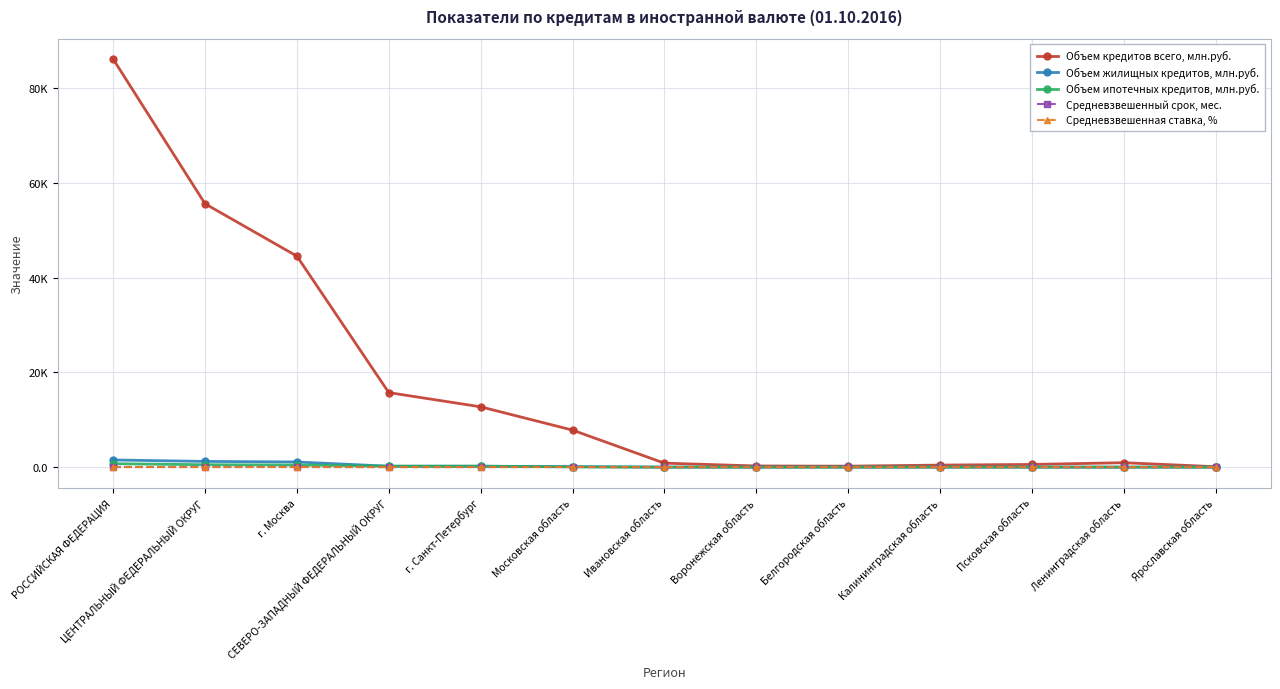

Which category has the lowest value across all series?

Ивановская область